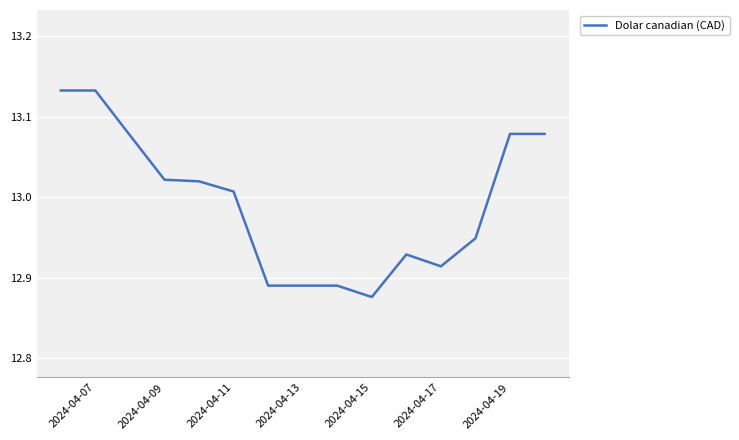

What is the difference between the maximum and minimum values?

0.3